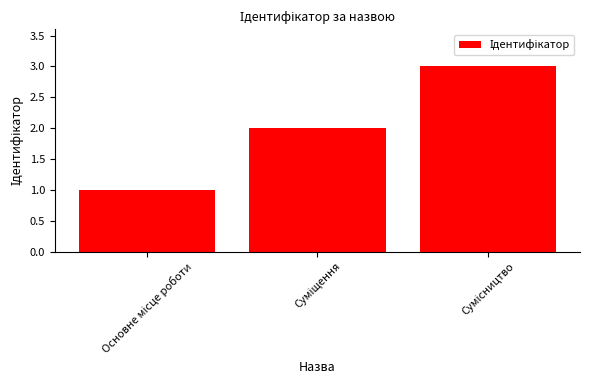

What is the sum of all values?

6